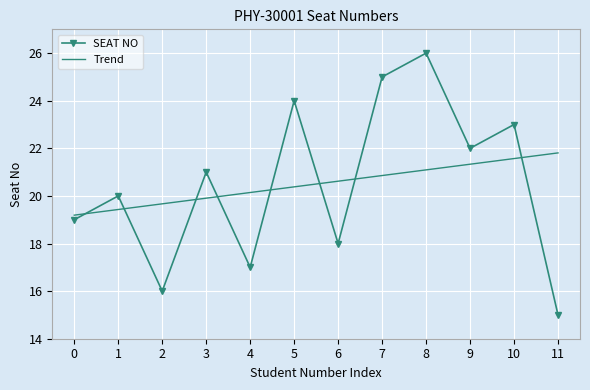

Read the Trend value at 1.

19.4